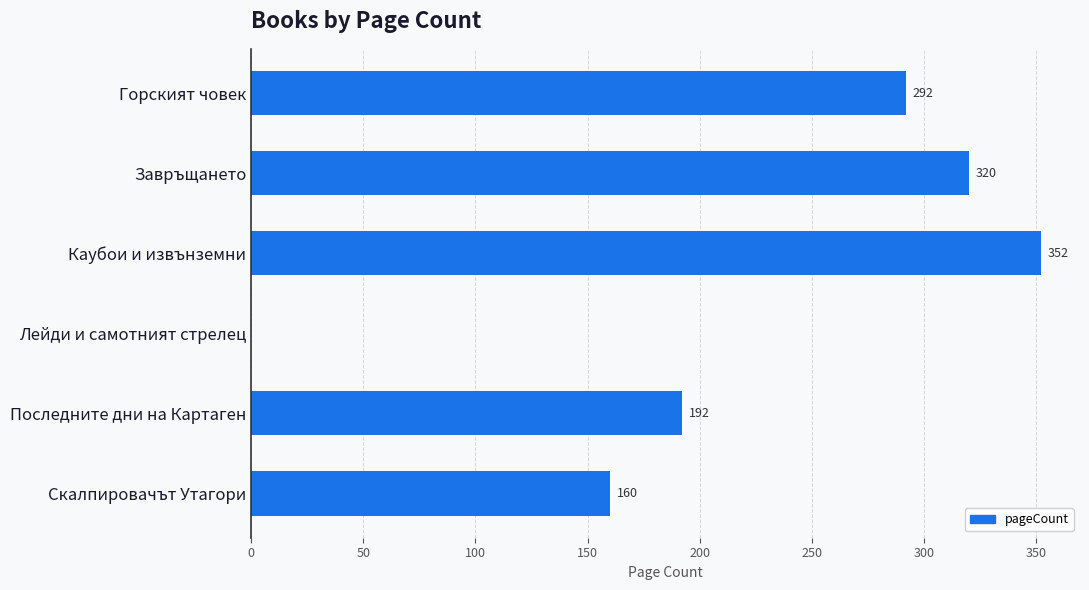

Which category has the highest value across all series?

Каубои и извънземни